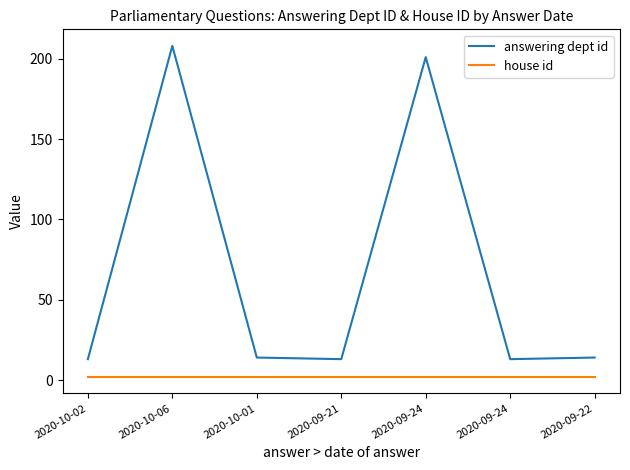

Which series has the widest spread of values?

answering dept id